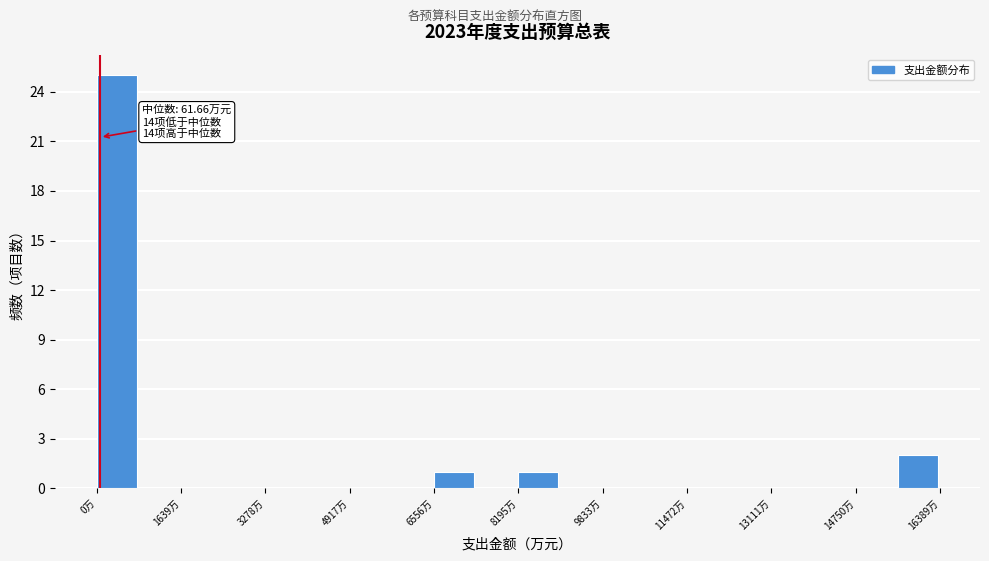

Which range on the x-axis has the tallest bar?

0 to 800